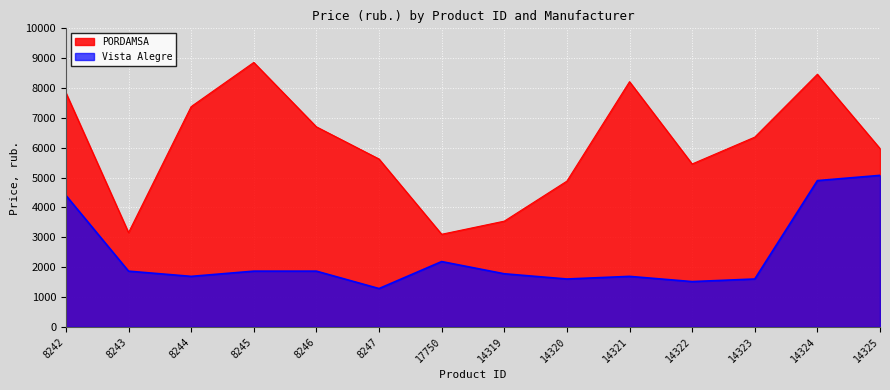

Which series has the widest spread of values?

PORDAMSA